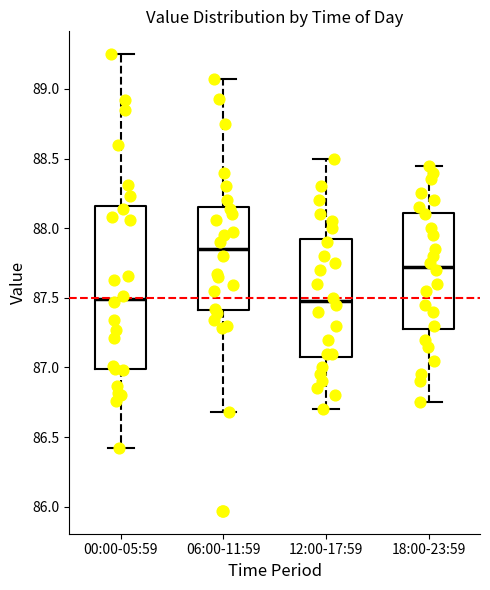

Which box is the tallest, from its lower edge to its upper edge?

00:00-05:59